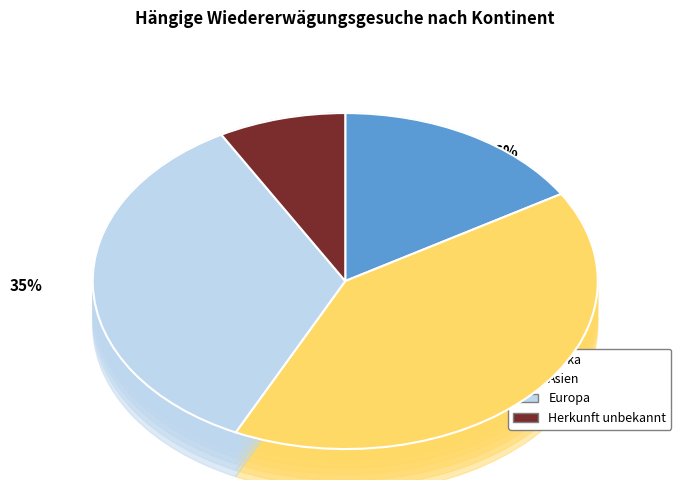

Which slice is the smallest?

Amerika